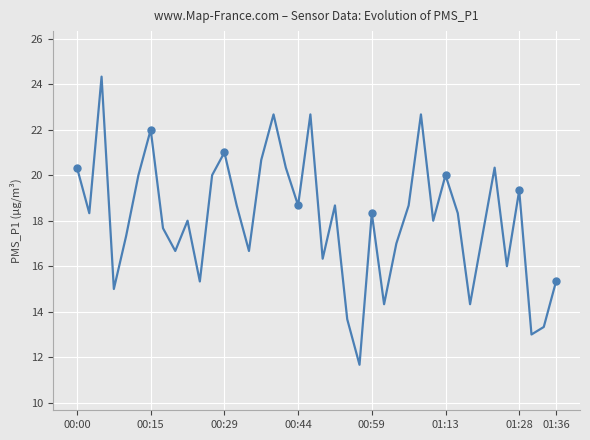

What is the difference between the maximum and minimum values?

12.7